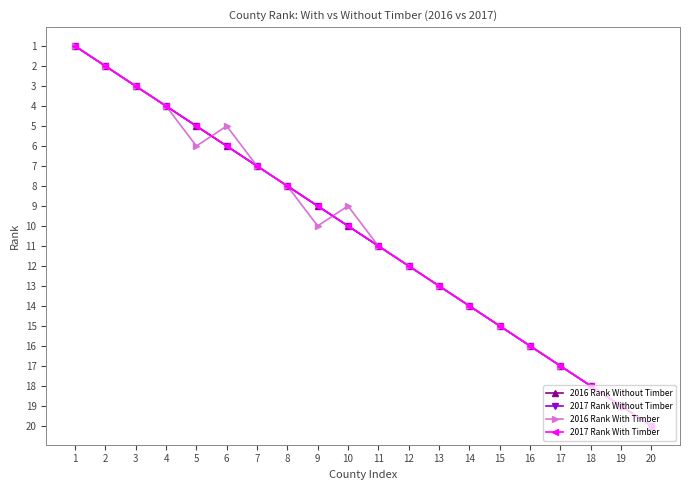

True or false: 2016 Rank Without Timber and 2017 Rank With Timber cross at least once.

False